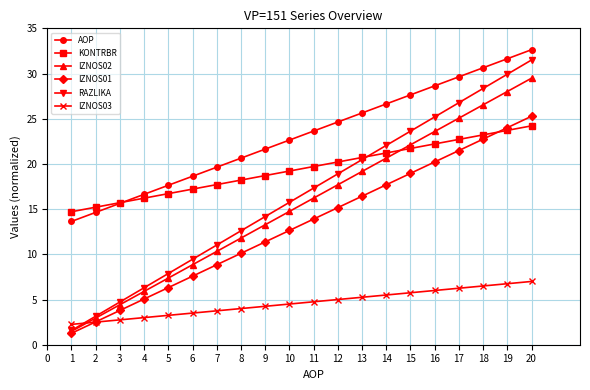

What is the approximate value of AOP at 6?

18.6